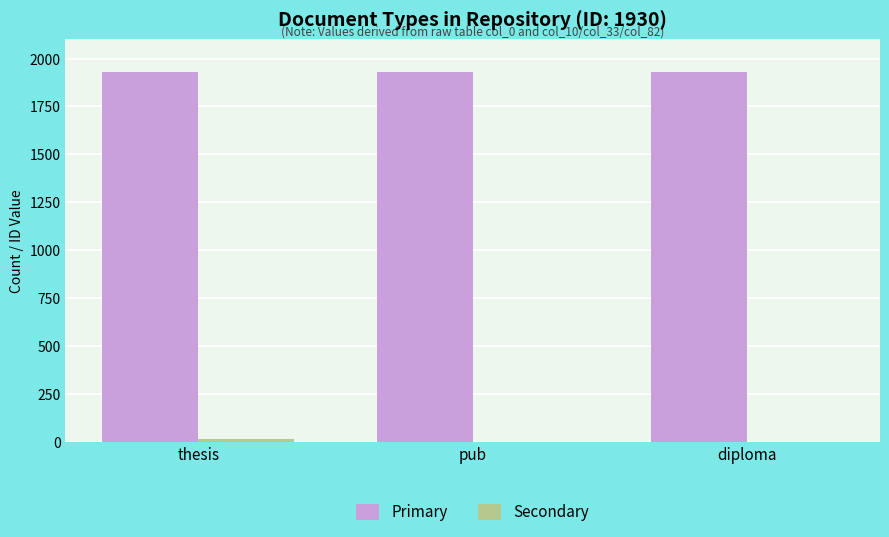

Which series has the largest total across all categories?

Primary